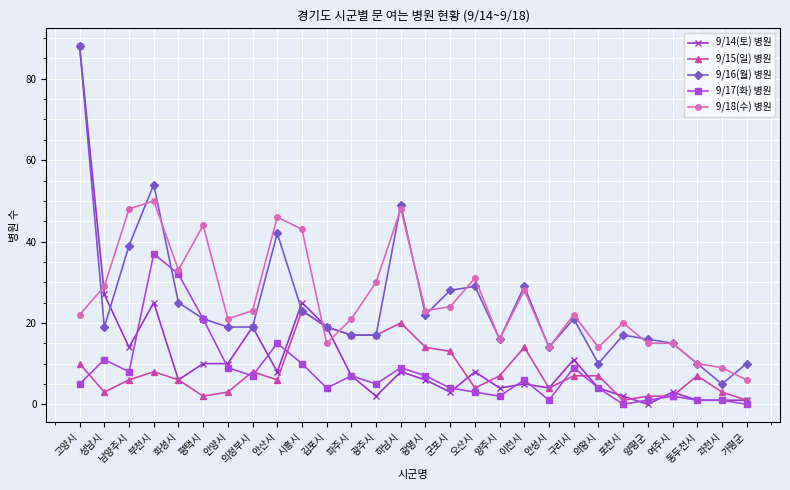

Is it true that 9/14(토) 병원 equals 0 at 양평군?

True